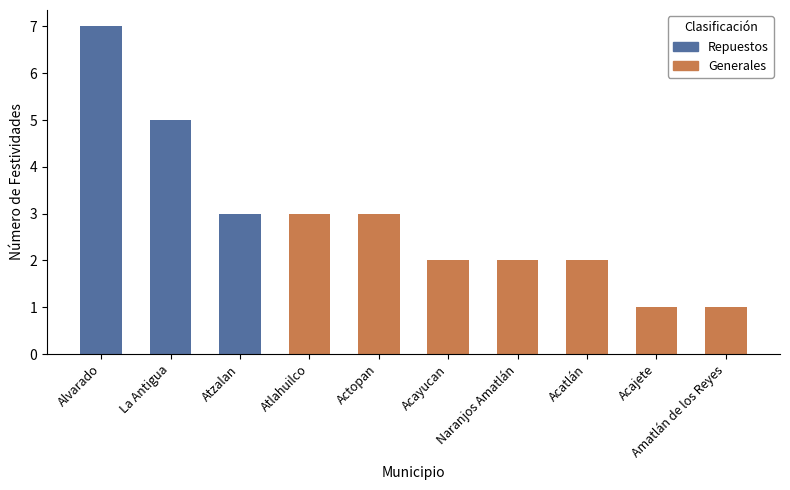

What is the difference between the maximum and second lowest values?

6